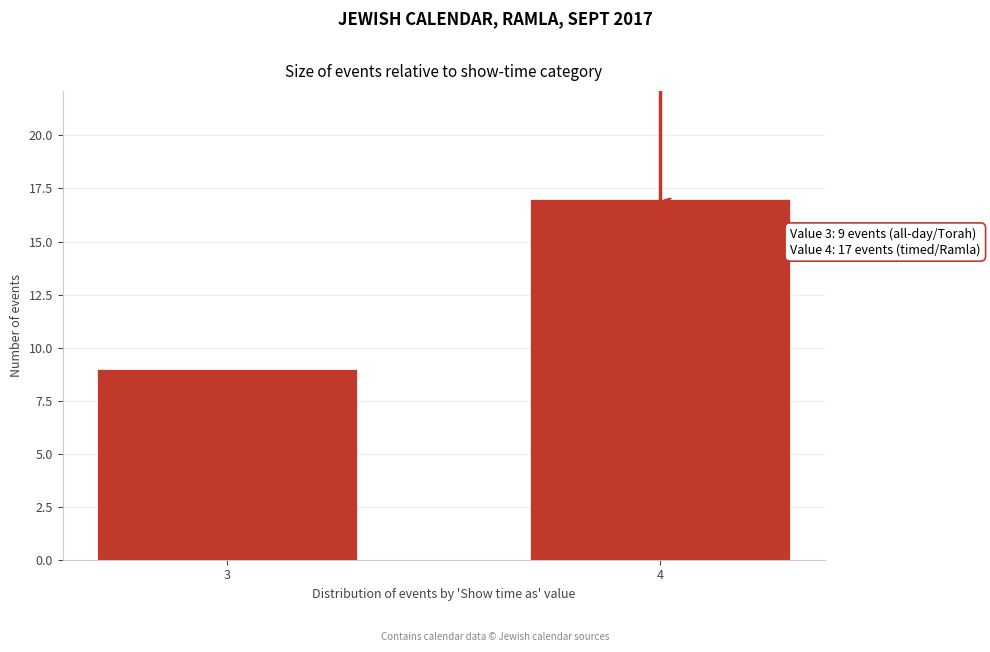

Reading left to right, list all the values displayed in this chart.

9	17